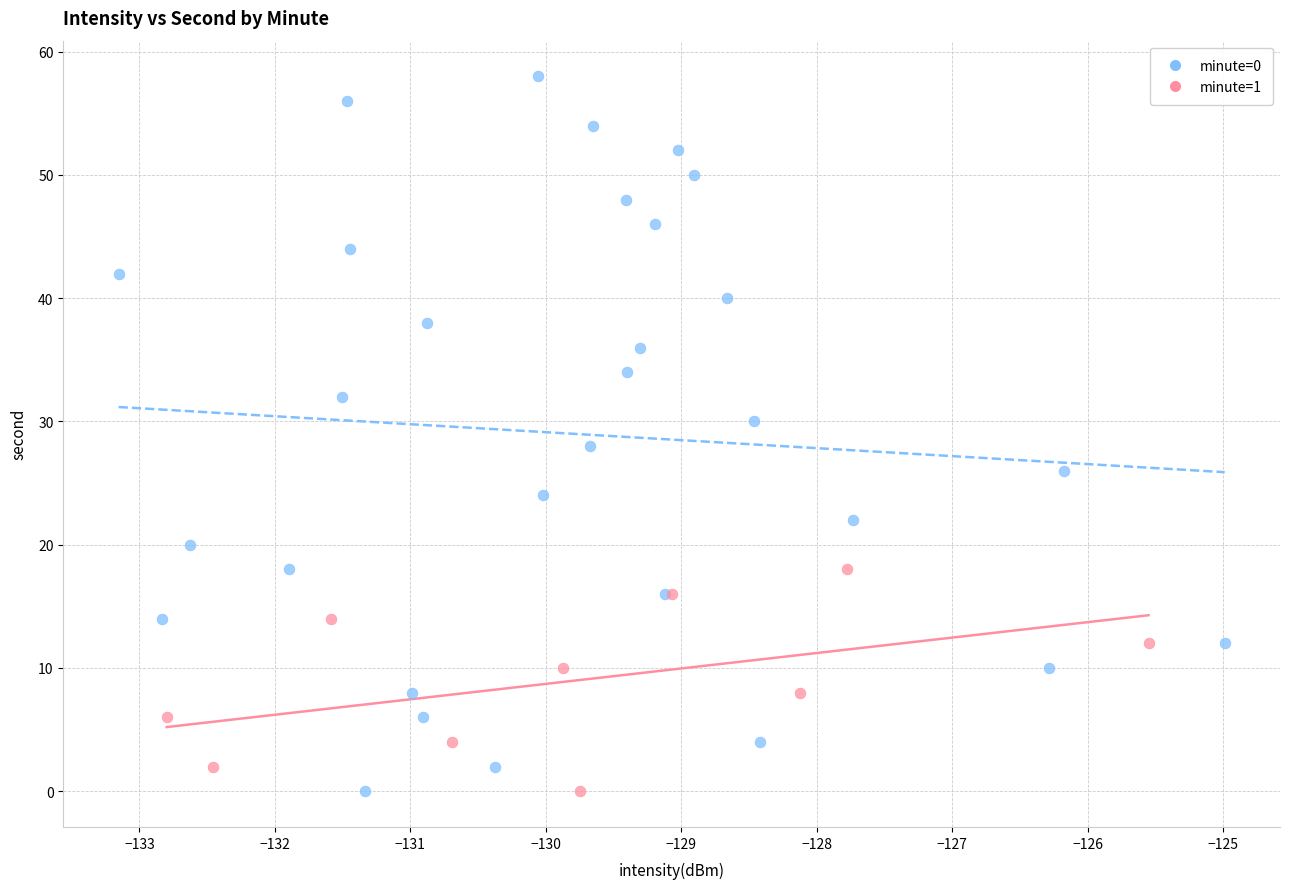

Which series has the widest spread of Y values?

minute=0